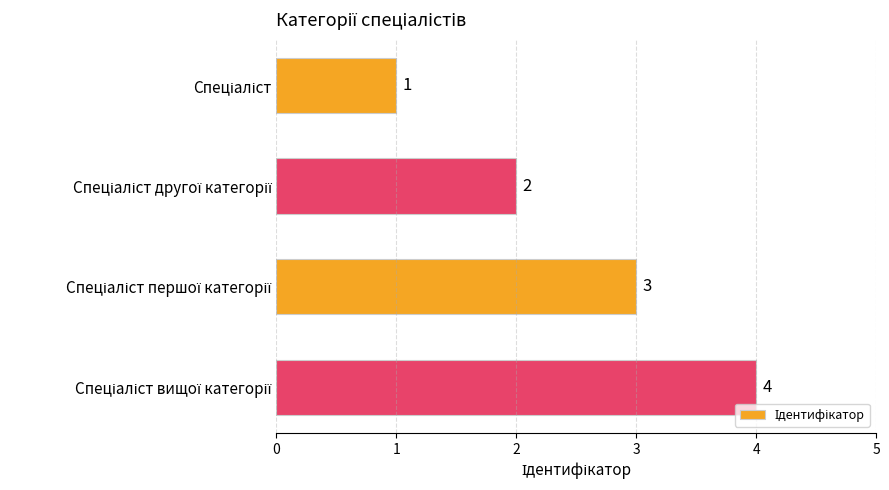

How many values are between 2 and 4?

3